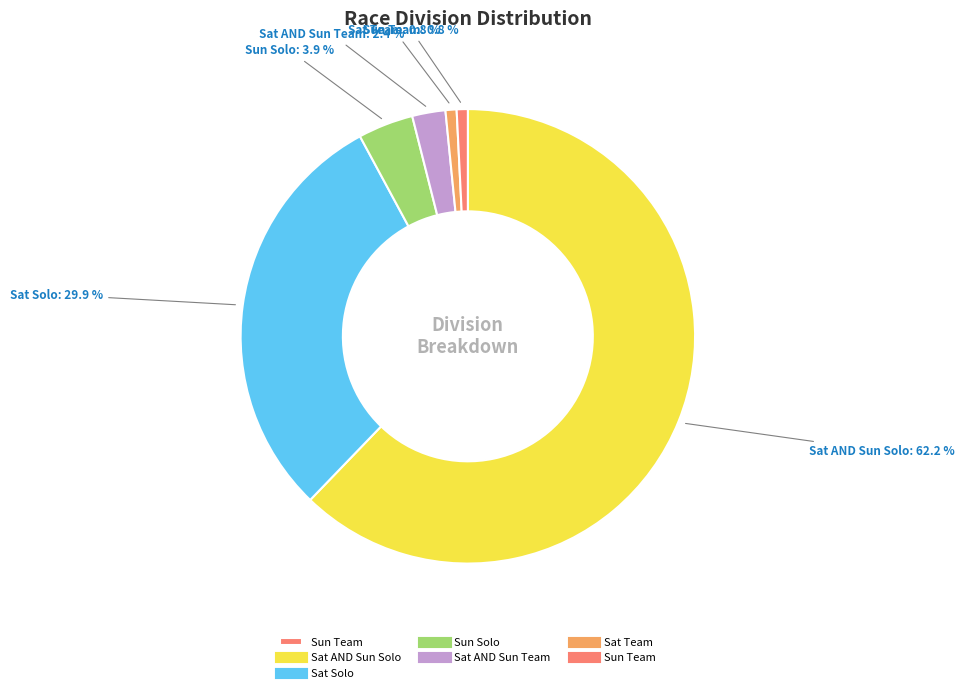

Does any single category account for the majority?

Yes